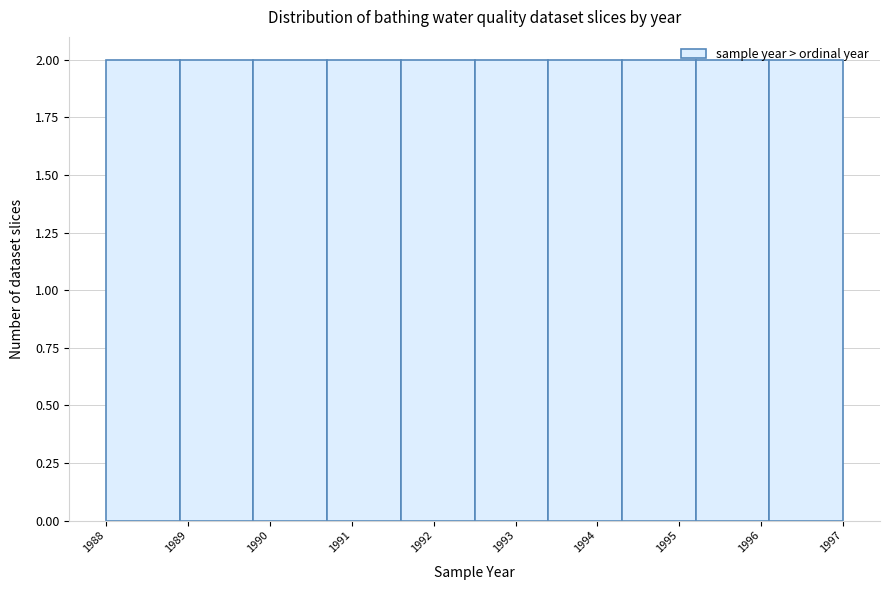

What is the height of the bar covering 1990.7 to 1991.6 on the x-axis? The values are not printed on the chart, so give them approximately, as read against the axis.

2